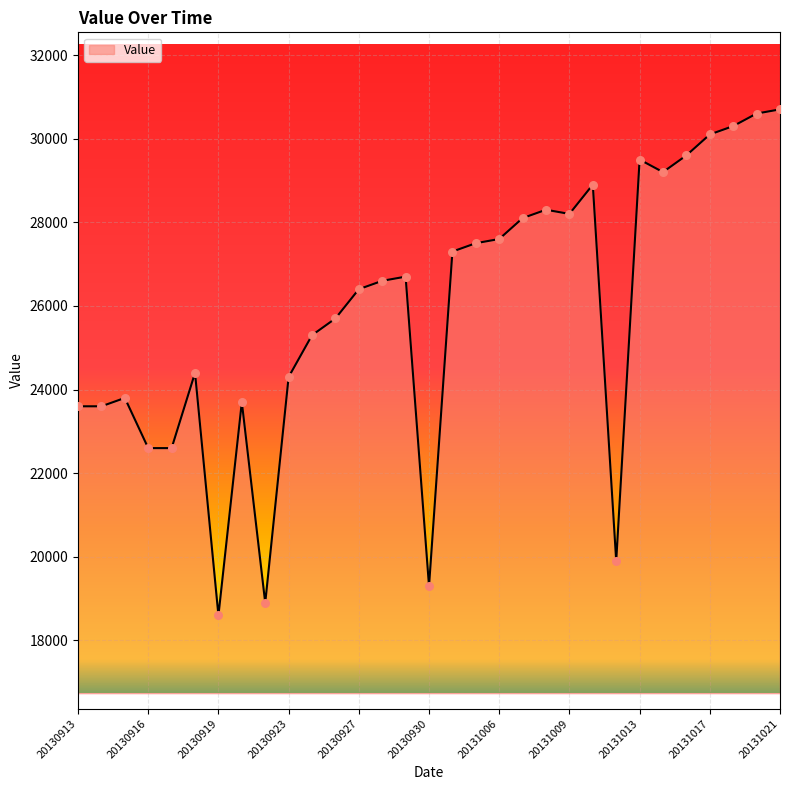

What is the smallest value displayed?

18600